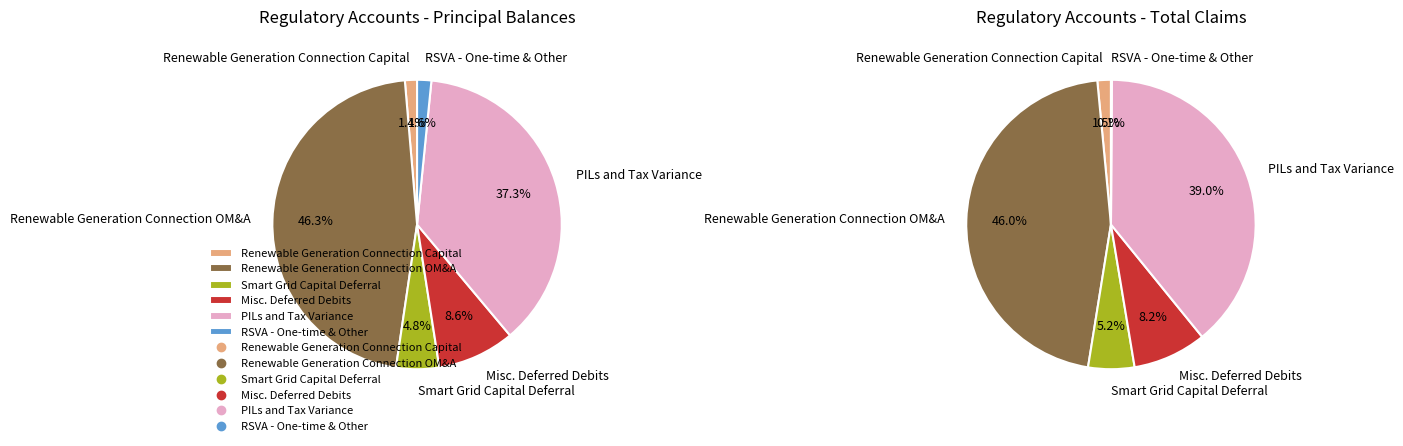

Count the number of slices in the pie.

6